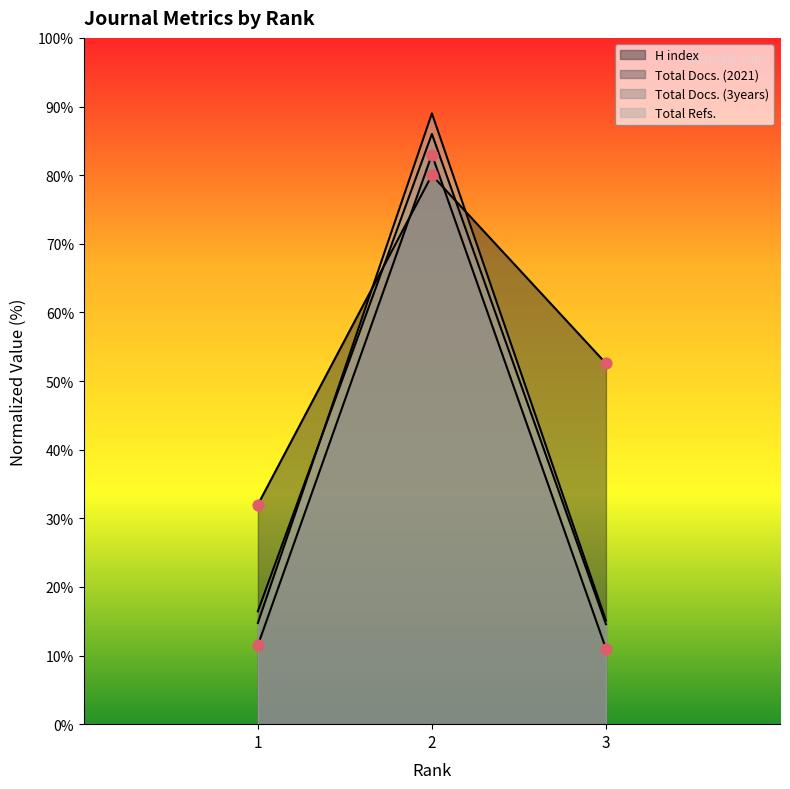

Which series has the largest total across all categories?

H index